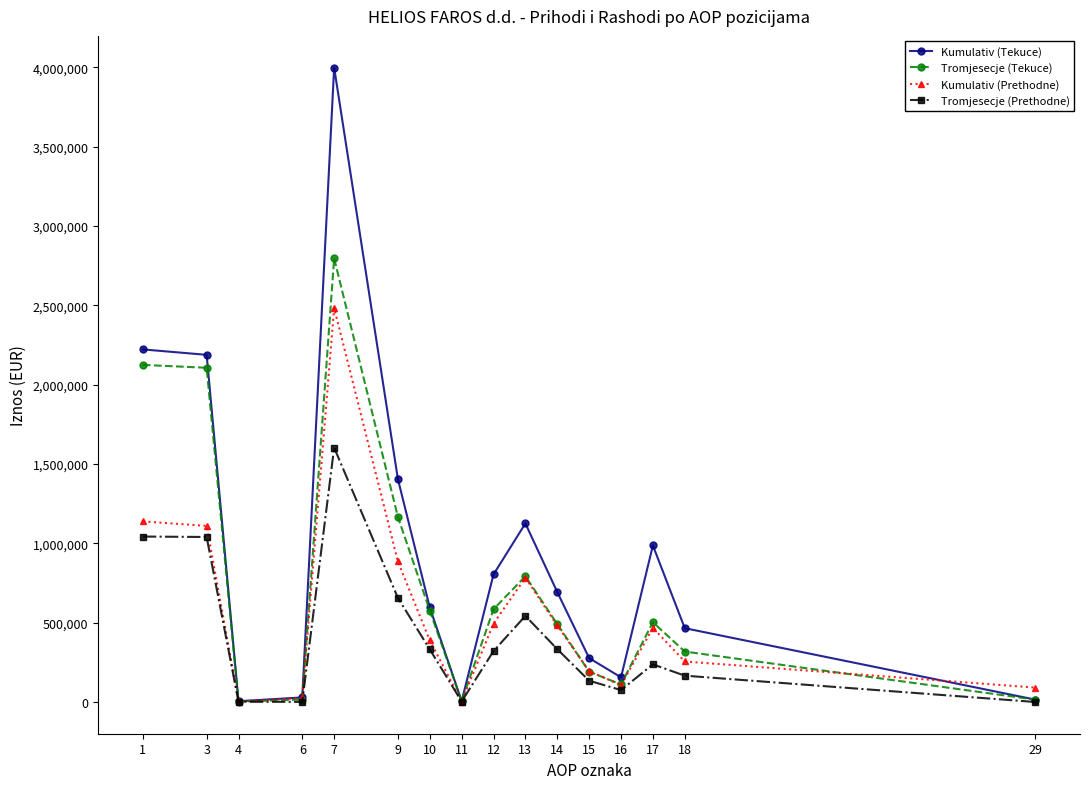

What is the total value across all series at 3?

6443411